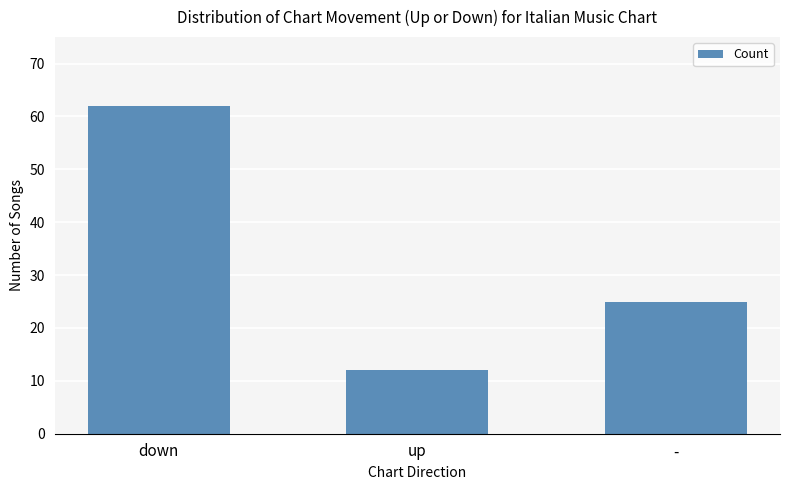

Between - and down, which is larger?

down